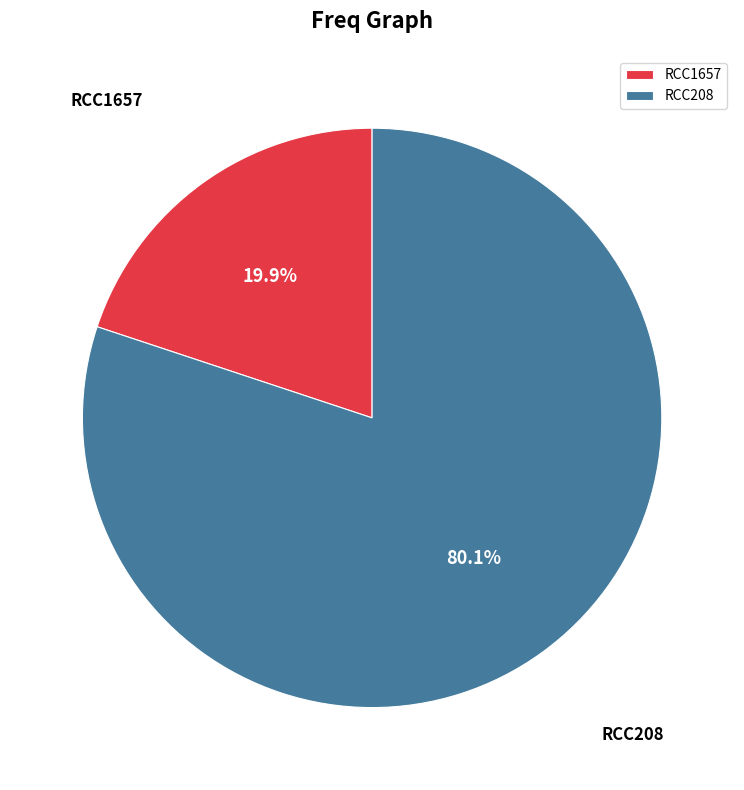

Approximately how many times larger is the value at RCC208 compared to RCC1657?

4.0